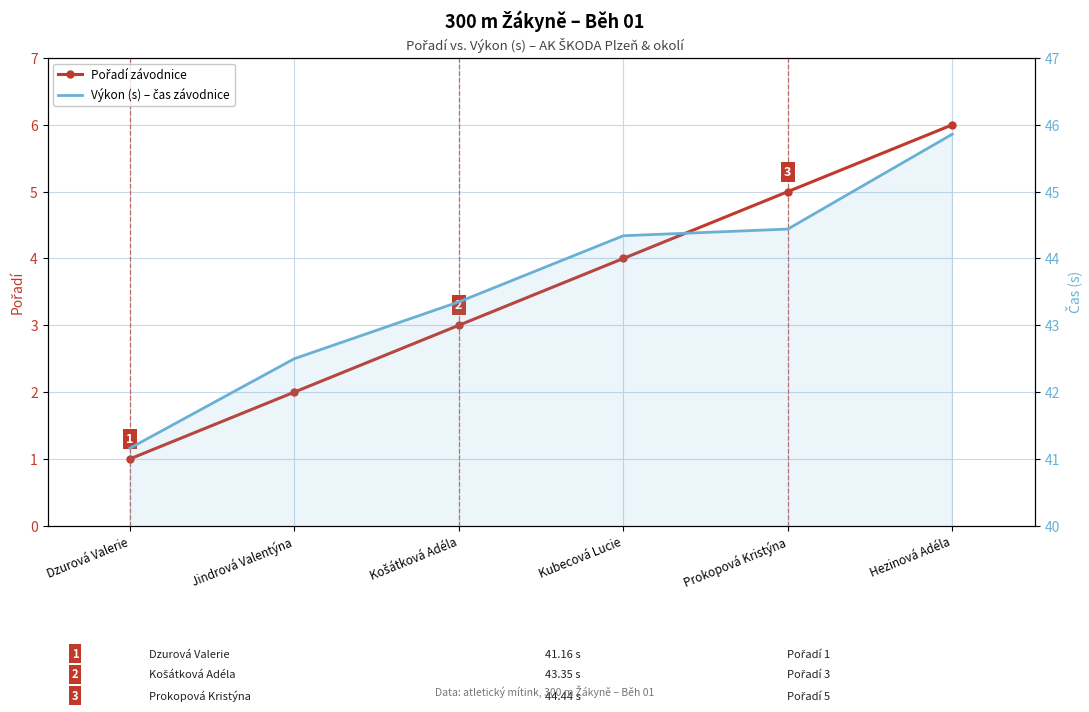

Is the value of Pořadí závodnice at Hezinová Adéla greater than the value of Výkon (s) – čas závodnice at Kubecová Lucie?

No